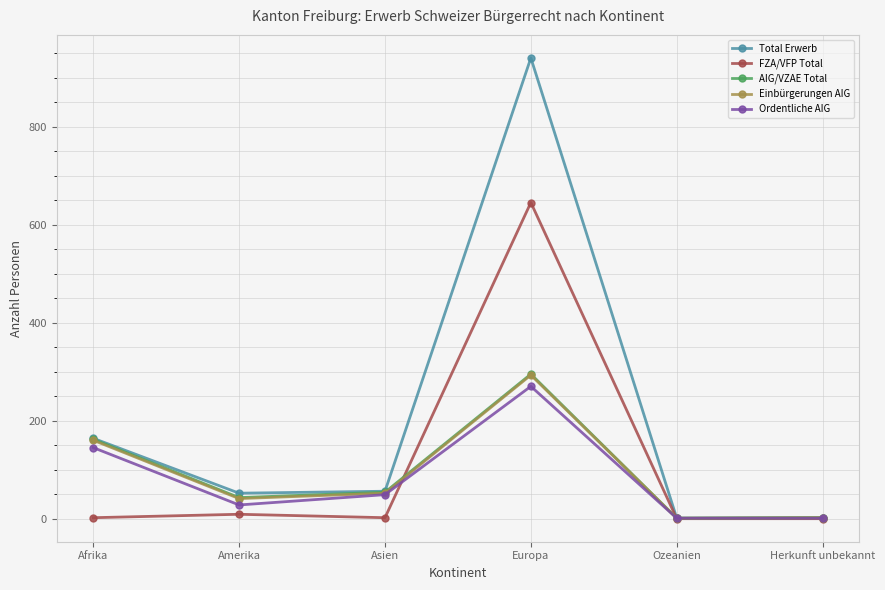

What is the sum of the Ordentliche AIG values at Herkunft unbekannt and Europa?

271